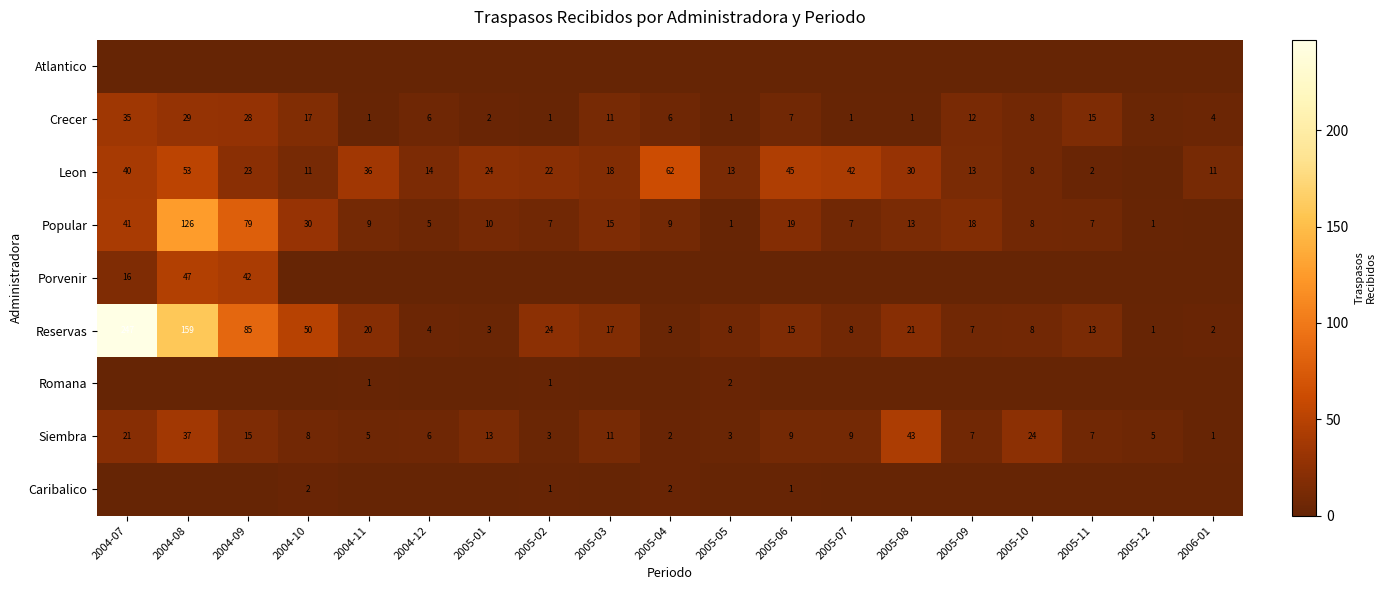

At which category is the sum across all series the highest?

2004-08